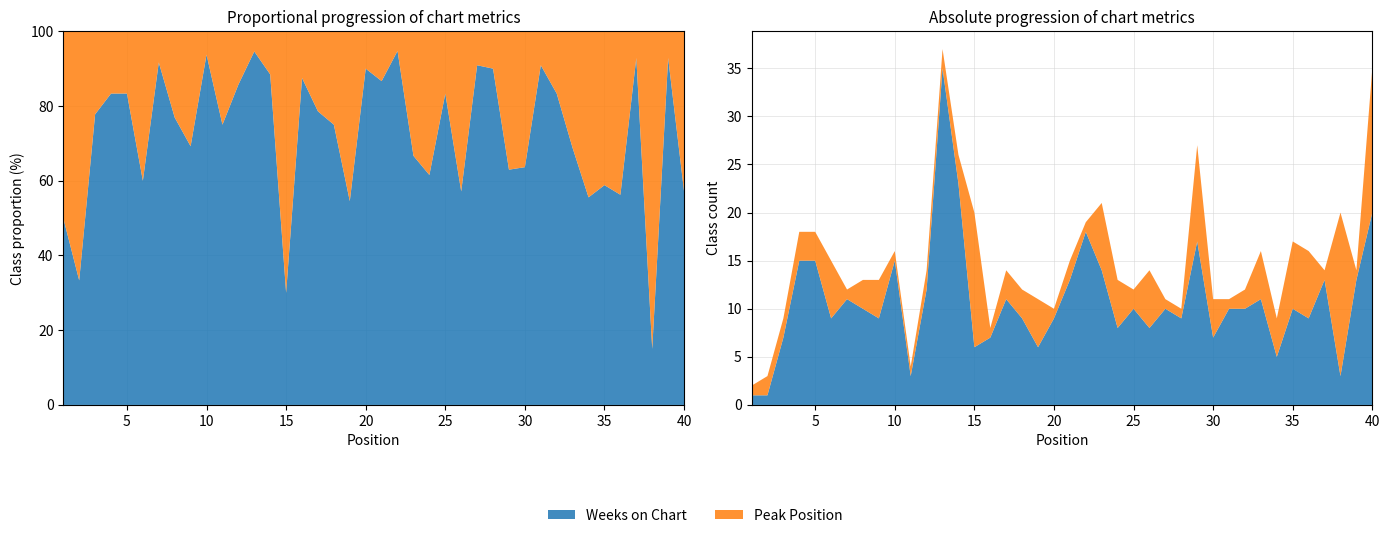

Reading left to right, what are all the values shown in this chart?

Weeks on Chart: 1=1	2=1	3=7	4=15	5=15	6=9	7=11	8=10	9=9	10=15	11=3	12=12	13=35	14=23	15=6	16=7	17=11	18=9	19=6	20=9	21=13	22=18	23=14	24=8	25=10	26=8	27=10	28=9	29=17	30=7	31=10	32=10	33=11	34=5	35=10	36=9	37=13	38=3	39=13	40=20
Peak Position: 1=1	2=2	3=2	4=3	5=3	6=6	7=1	8=3	9=4	10=1	11=1	12=2	13=2	14=3	15=14	16=1	17=3	18=3	19=5	20=1	21=2	22=1	23=7	24=5	25=2	26=6	27=1	28=1	29=10	30=4	31=1	32=2	33=5	34=4	35=7	36=7	37=1	38=17	39=1	40=15